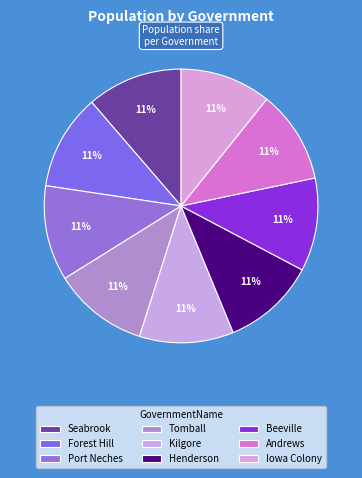

To the nearest percent, what portion does Tomball represent?

11%